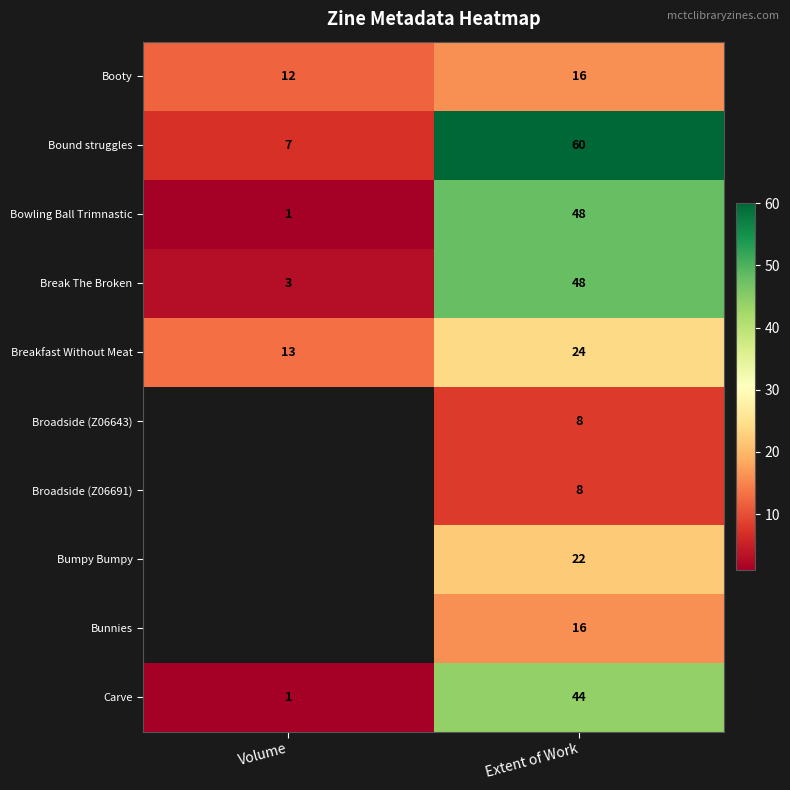

List the labels in order of Carve value, smallest first.

Volume, Extent of Work